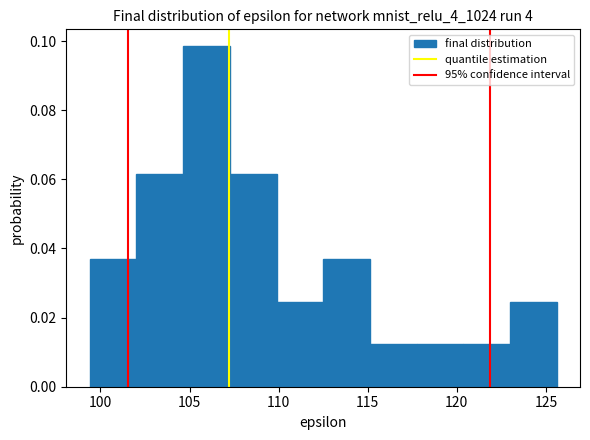

How tall is the bar that spans 99.5 to 102.0 on the x-axis? Neither the bar edges nor the heights are printed on the chart, so give them approximately, as read against the axes.

0.036